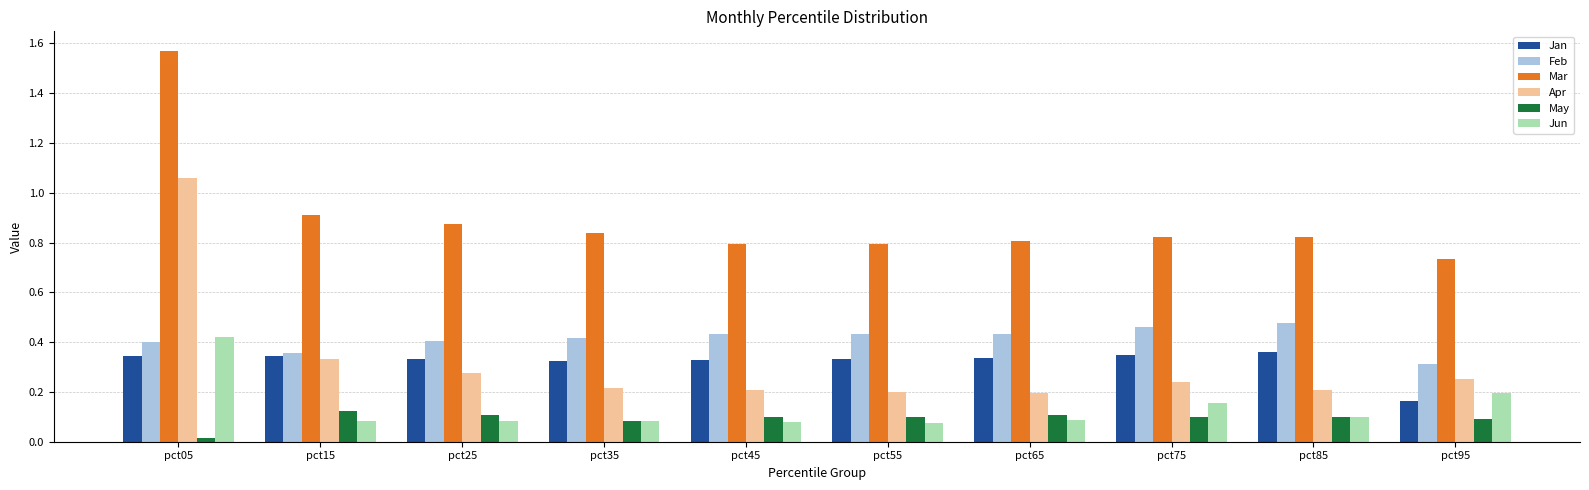

Is it true that Jan equals 0.3 at pct75?

True